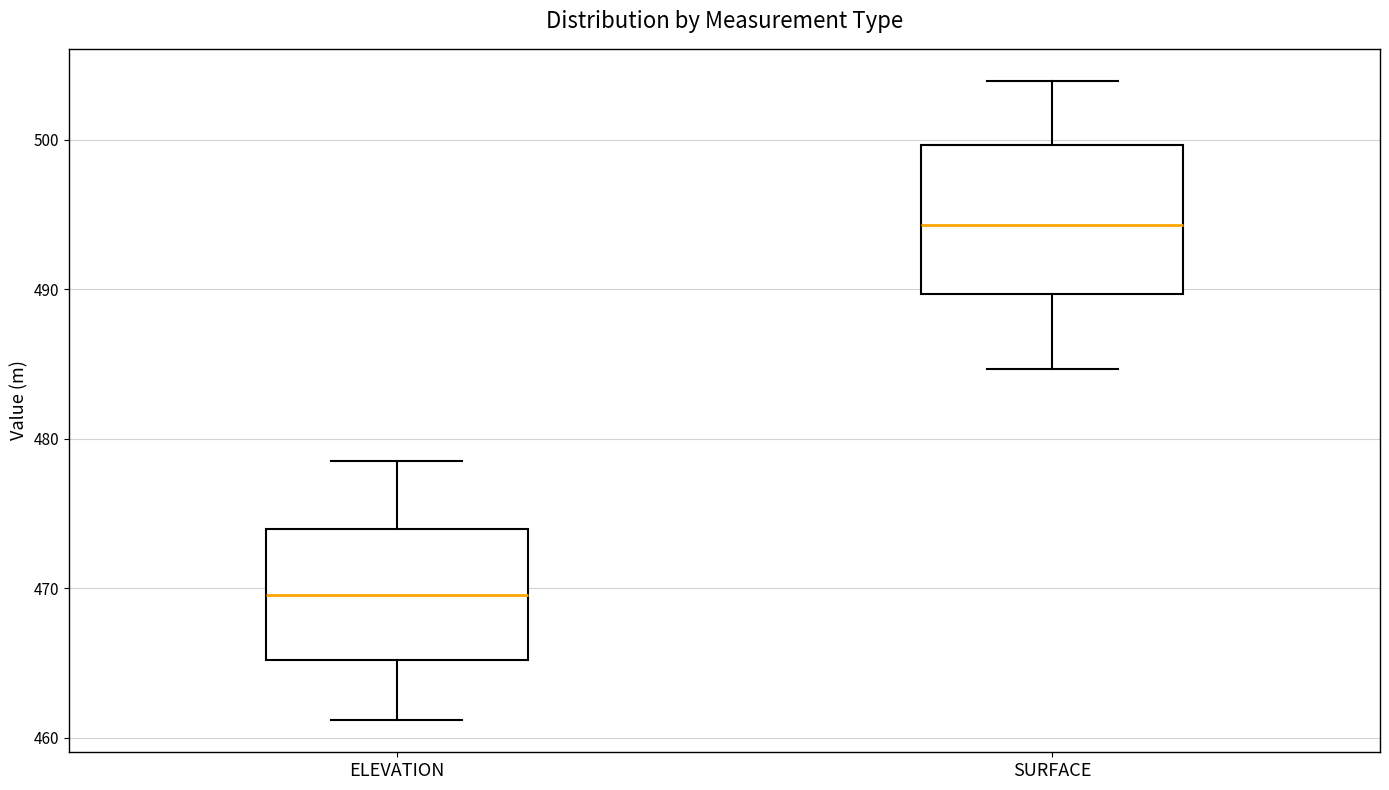

Where does the median line of the box for ELEVATION sit on the y-axis? The values are not printed on the chart, so give them approximately, as read against the axis.

470